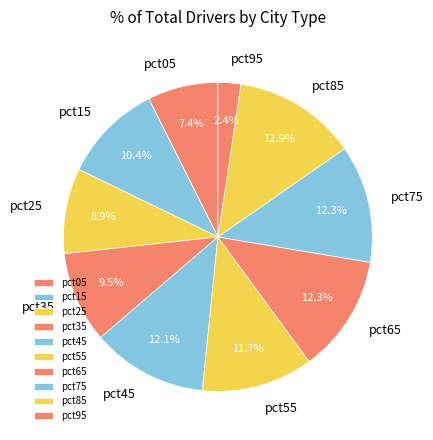

Does pct25 account for over 50% of the chart?

No